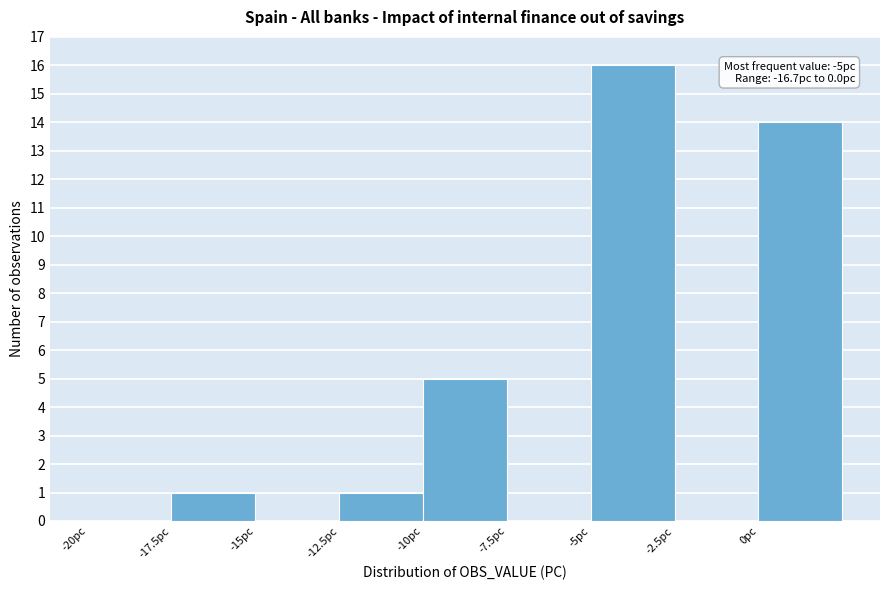

Which range on the x-axis has the tallest bar?

-5.0 to -2.5